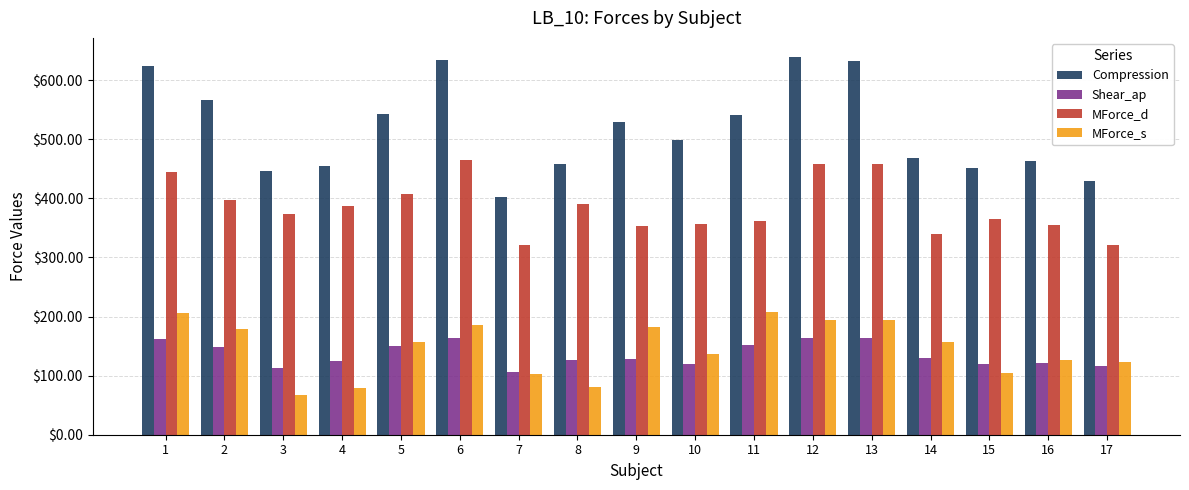

What is the spread (max minus min) of values at 14?

338.2